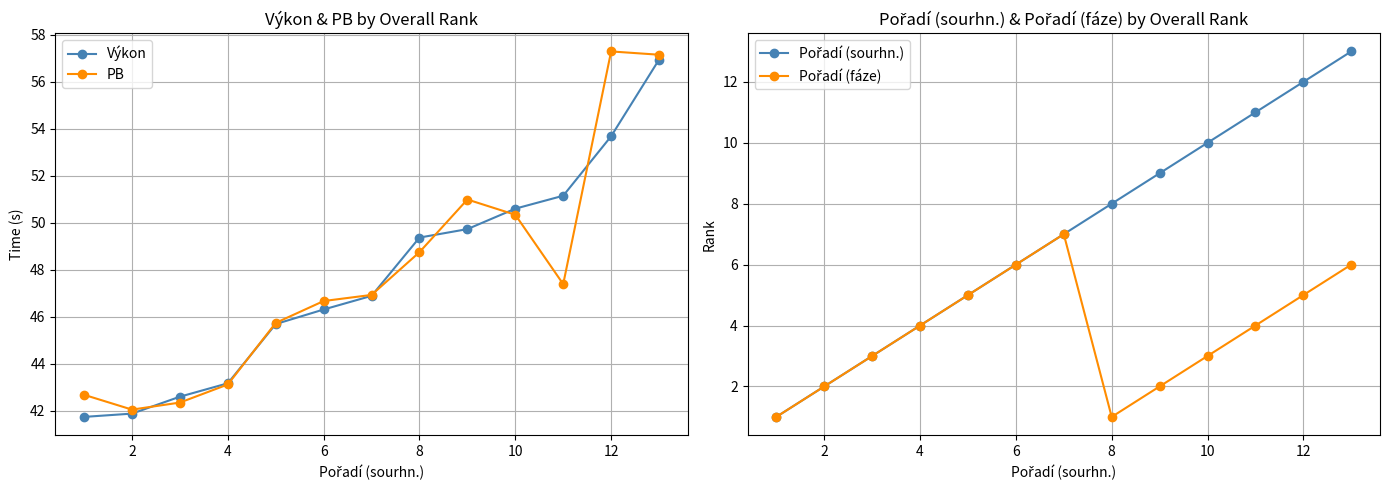

What is the maximum value for Výkon?

56.9